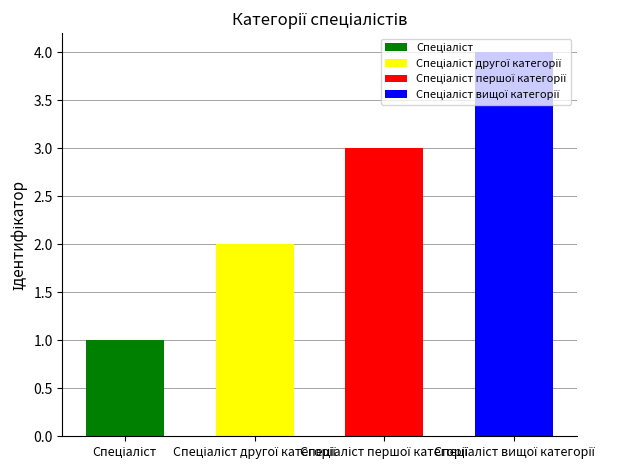

Approximately how many times larger is the value at Спеціаліст другої категорії compared to Спеціаліст?

2.0